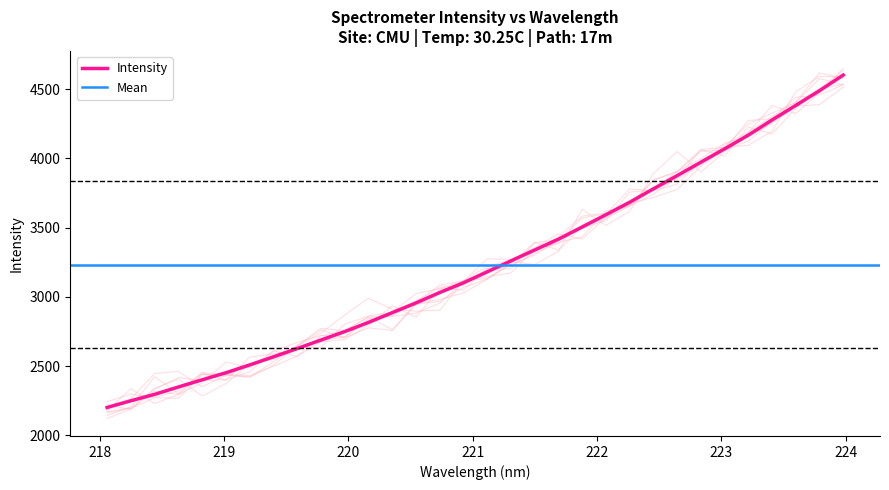

At which label does the data first exceed 3181?

221.3083